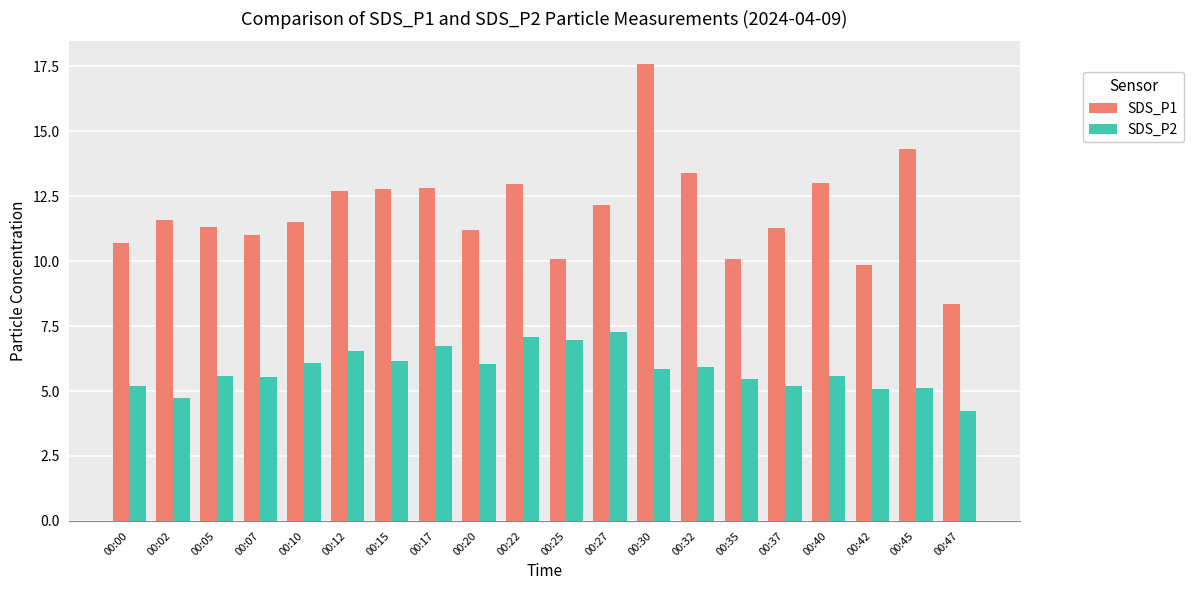

Between 00:05 and 00:22, which series saw the biggest shift?

SDS_P1